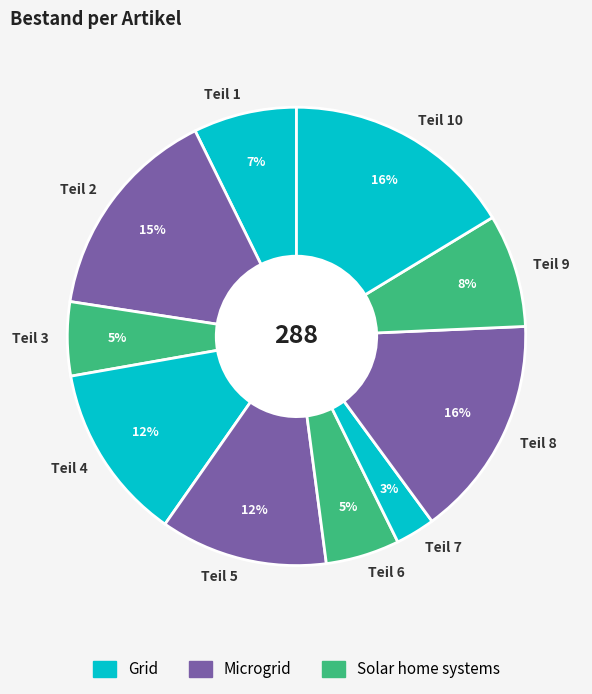

Between Teil 6 and Teil 4, which is larger?

Teil 4